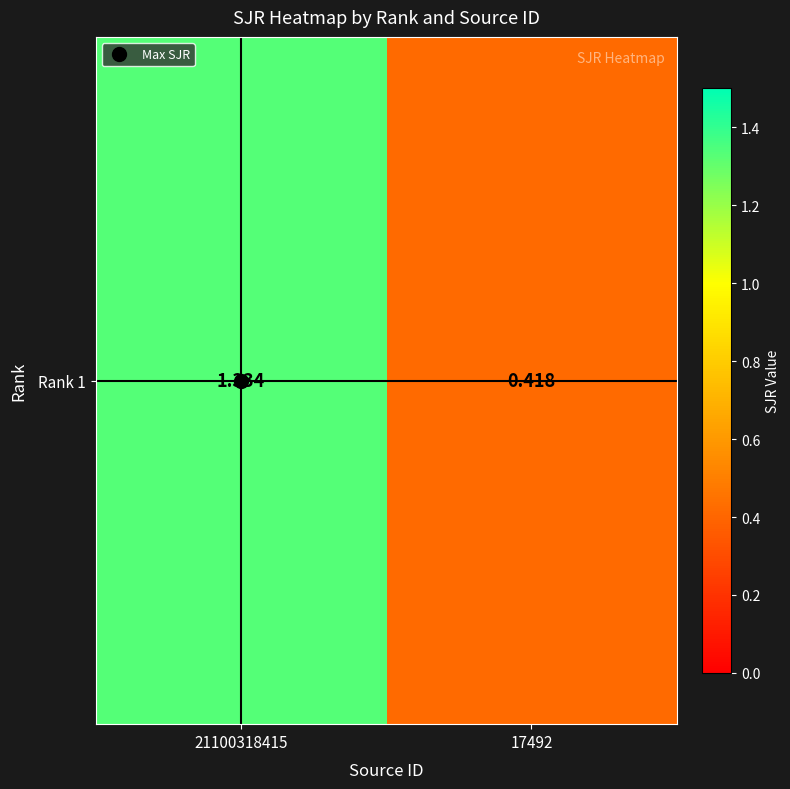

Reading left to right, extract all data points from this chart.

1.3	0.4